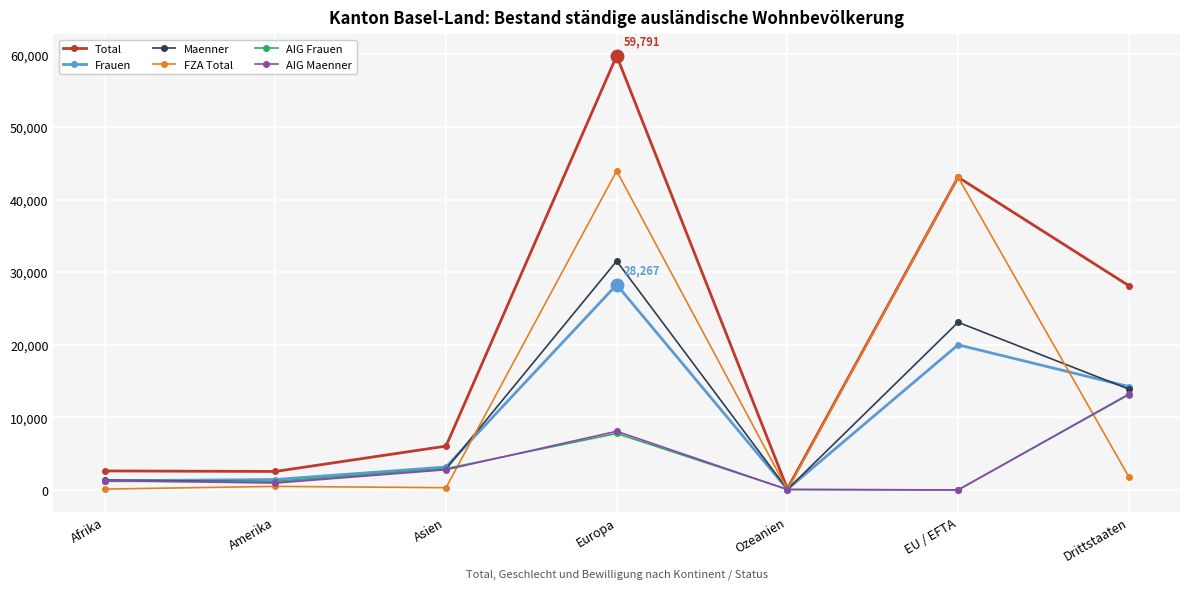

Is it true that AIG Maenner equals 13202 at Drittstaaten?

True